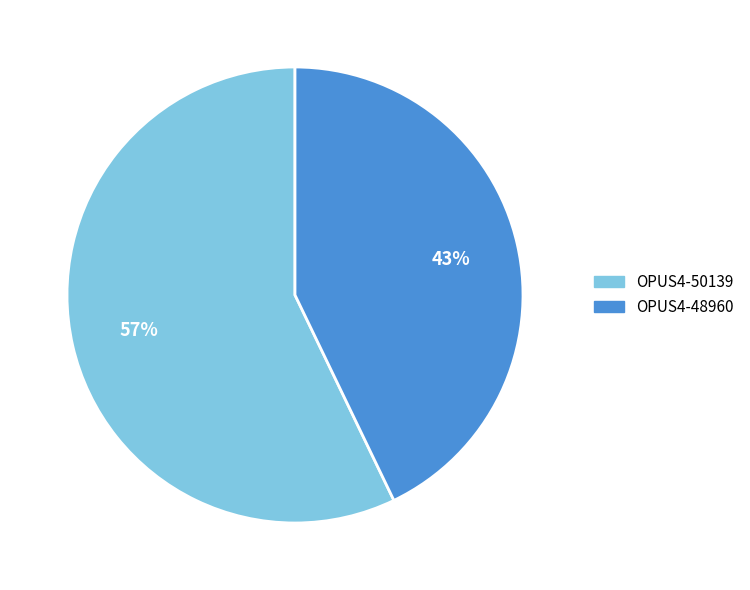

Is it true that OPUS4-50139 is 44% of the pie?

False